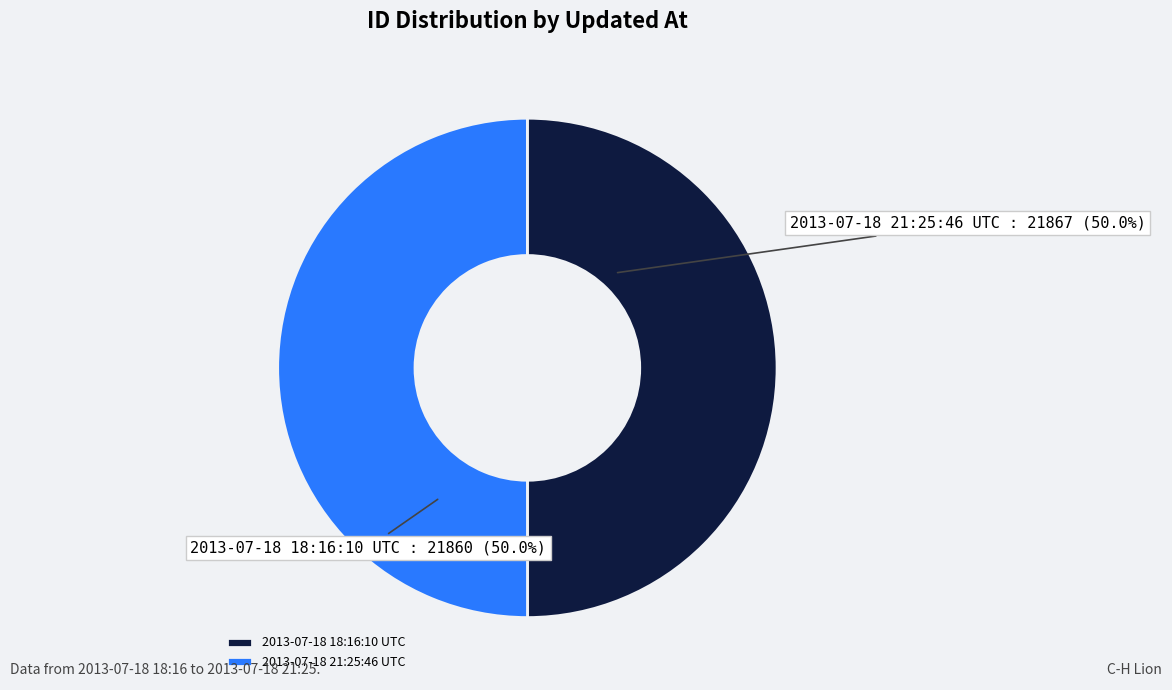

How many segments does this pie chart have?

2